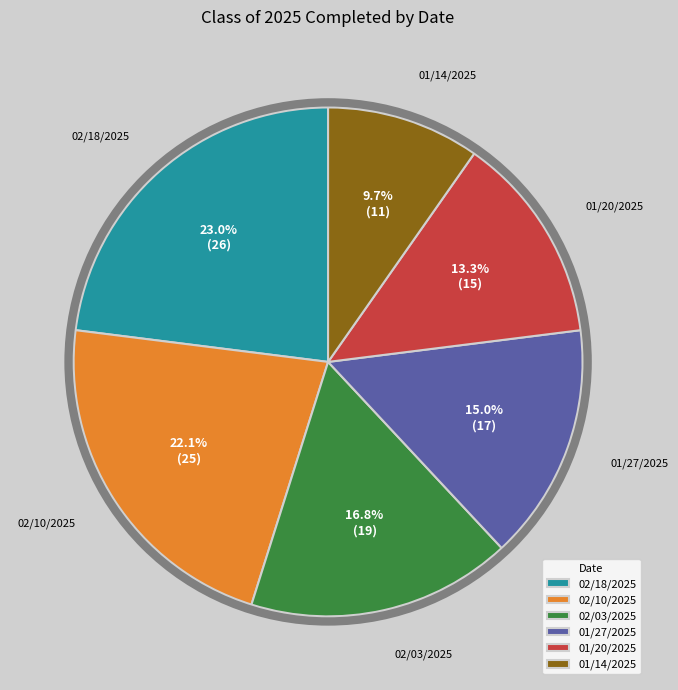

What is the largest slice in the pie chart?

02/18/2025